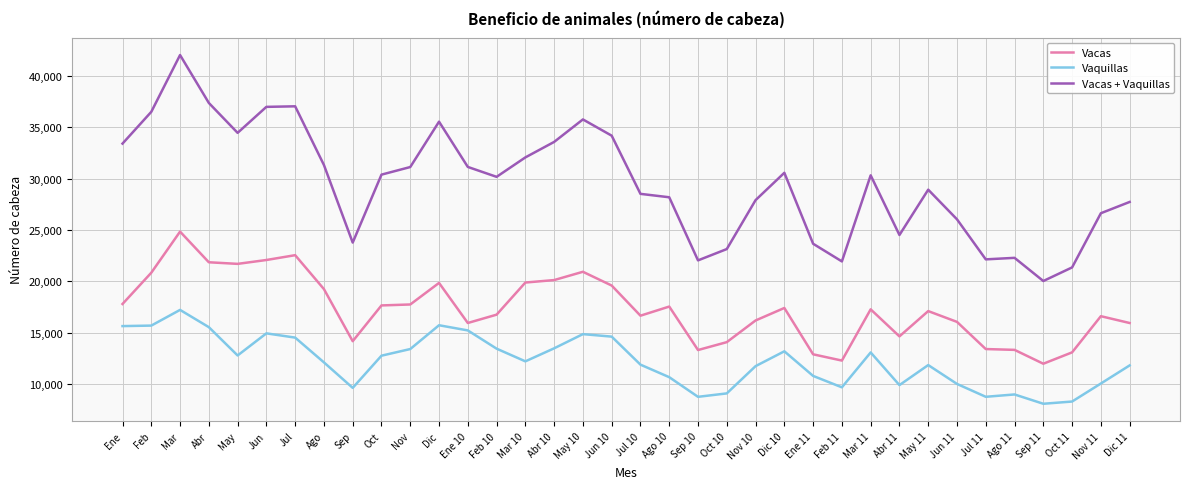

What is the sum of the Vaquillas values at Mar 10 and Sep?

21799